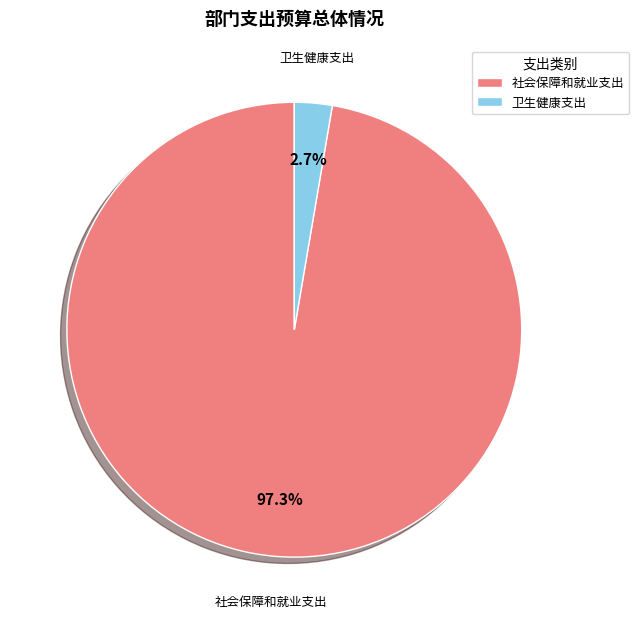

To the nearest percent, what percentage of the pie is 卫生健康支出?

3%